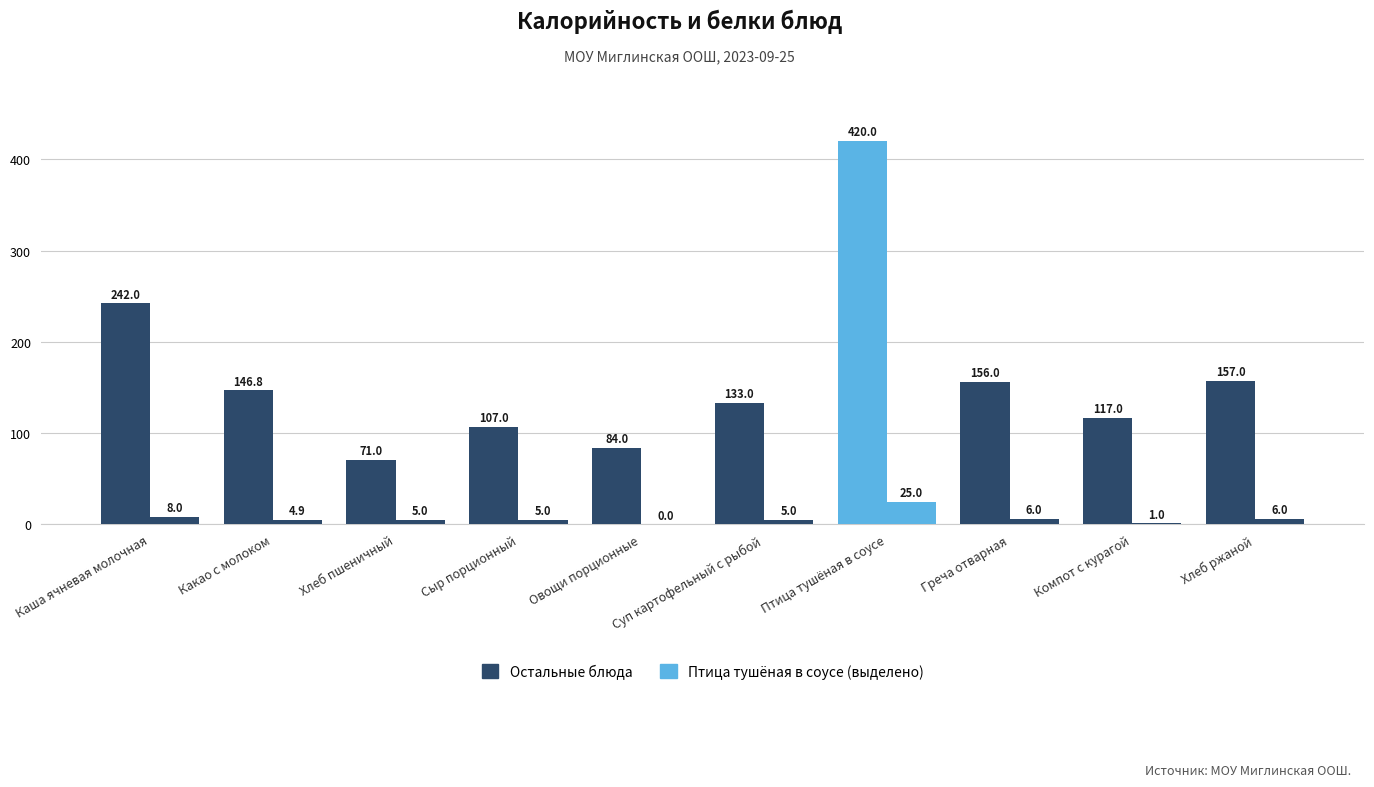

Reading left to right, extract all data points from this chart.

Калорийность: Каша ячневая молочная=242.0	Какао с молоком=146.8	Хлеб пшеничный=71.0	Сыр порционный=107.0	Овощи порционные=84.0	Суп картофельный с рыбой=133.0	Птица тушёная в соусе=420.0	Греча отварная=156.0	Компот с курагой=117.0	Хлеб ржаной=157.0
Белки: Каша ячневая молочная=8.0	Какао с молоком=4.9	Хлеб пшеничный=5.0	Сыр порционный=5.0	Овощи порционные=0.0	Суп картофельный с рыбой=5.0	Птица тушёная в соусе=25.0	Греча отварная=6.0	Компот с курагой=1.0	Хлеб ржаной=6.0